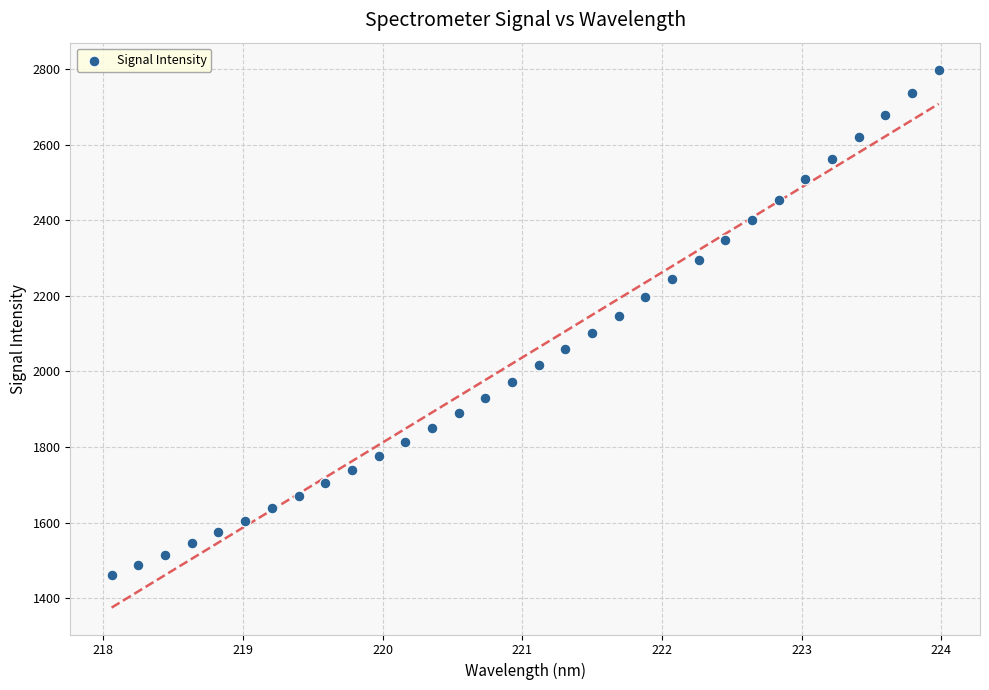

What is the range of Y values (max minus min)?

1336.8